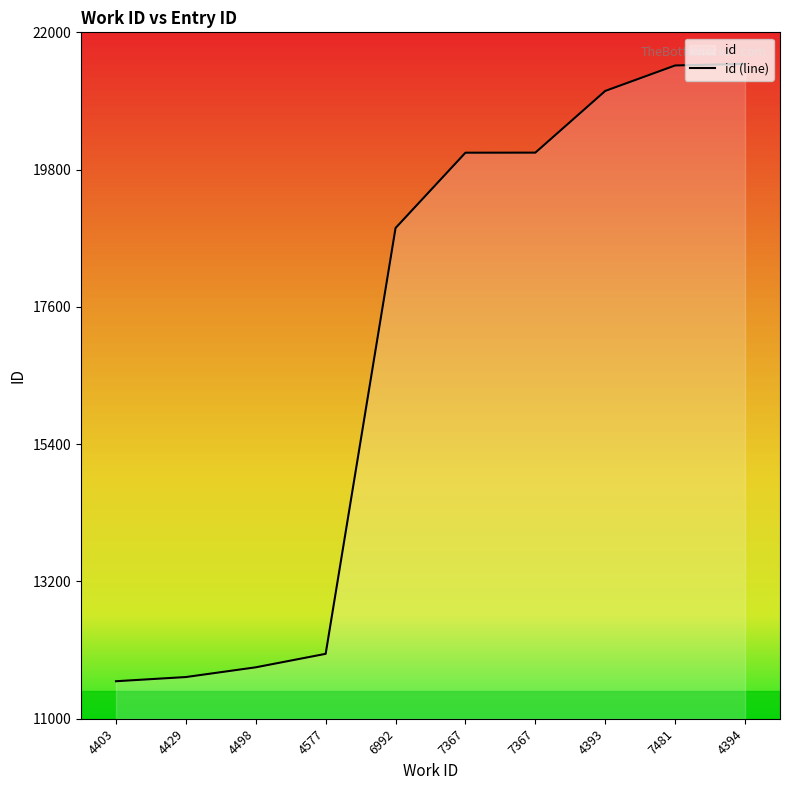

What is the change in value from 4429 to 6992?

+7196